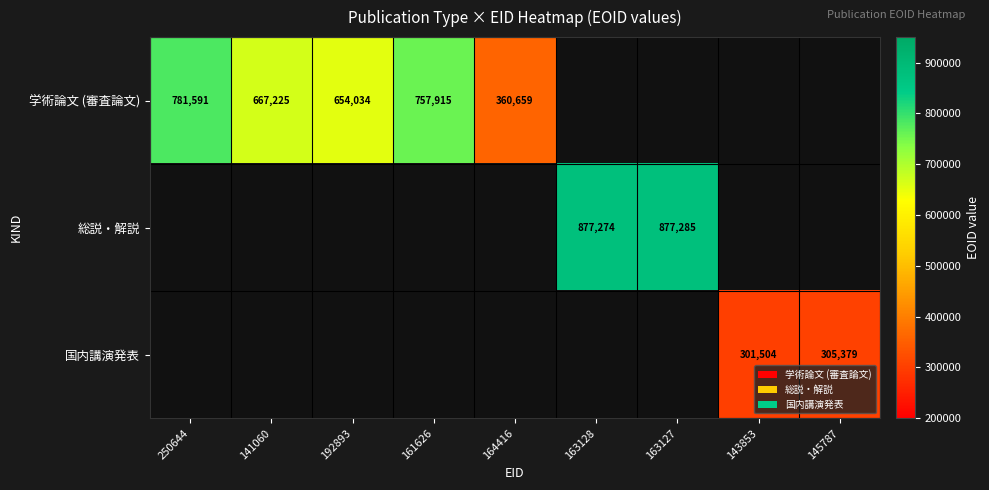

The value of 国内講演発表 at 143853 is 301504. True or false?

True